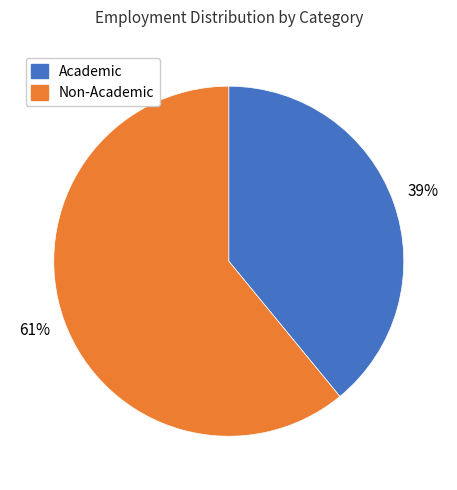

Is there a majority slice in this chart?

Yes